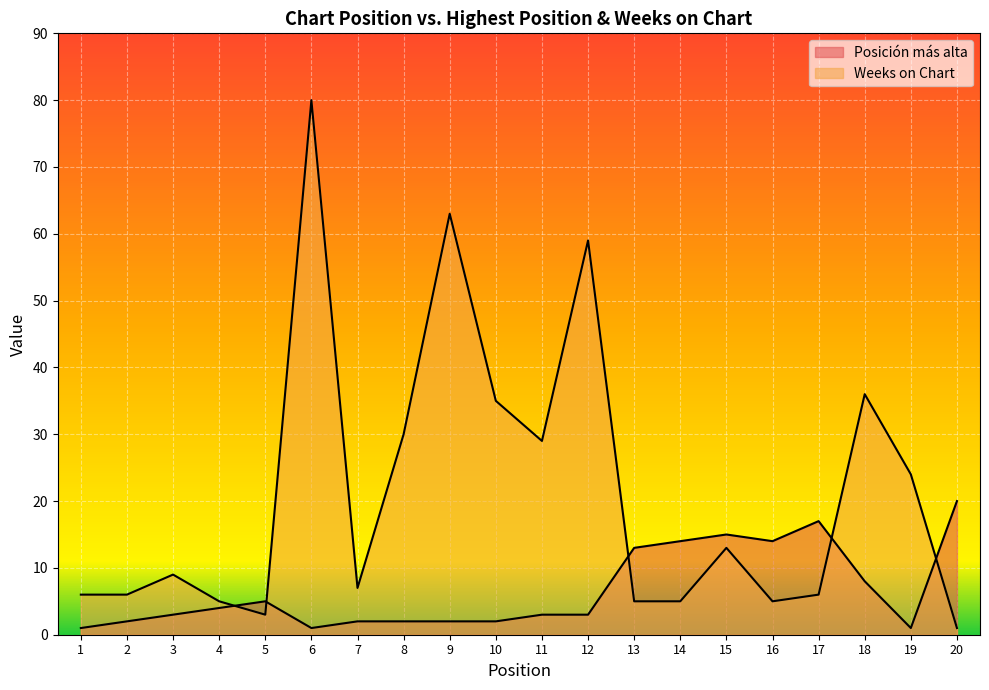

How many interior local valleys does the Posición más alta series have?

3